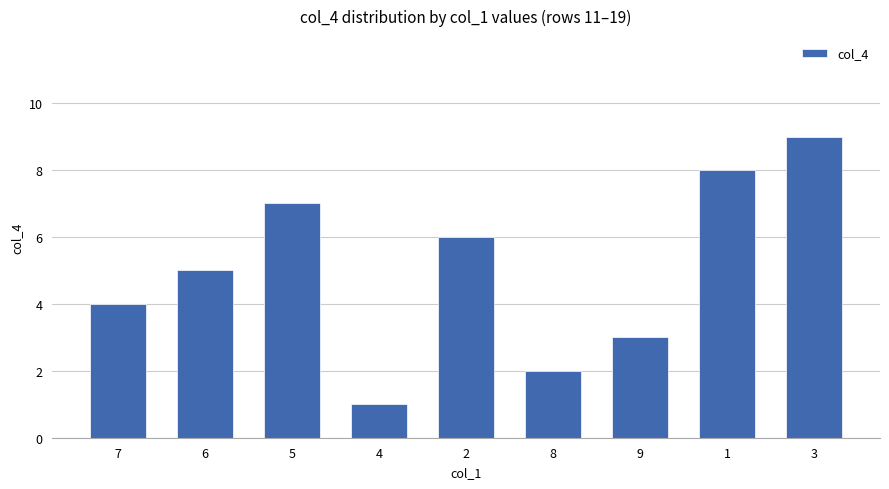

How many data points does each series have?

9